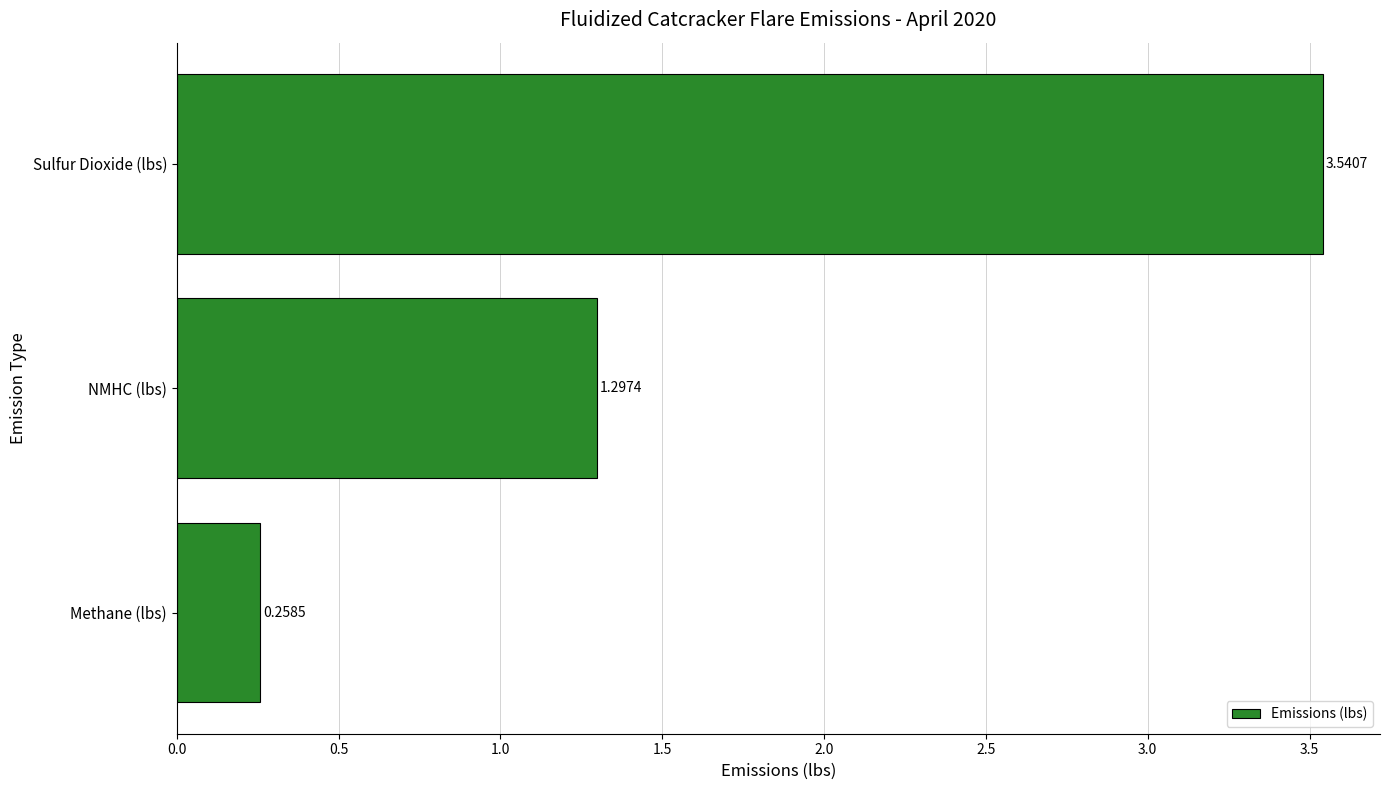

List the labels in order of value, smallest first.

Methane (lbs), NMHC (lbs), Sulfur Dioxide (lbs)